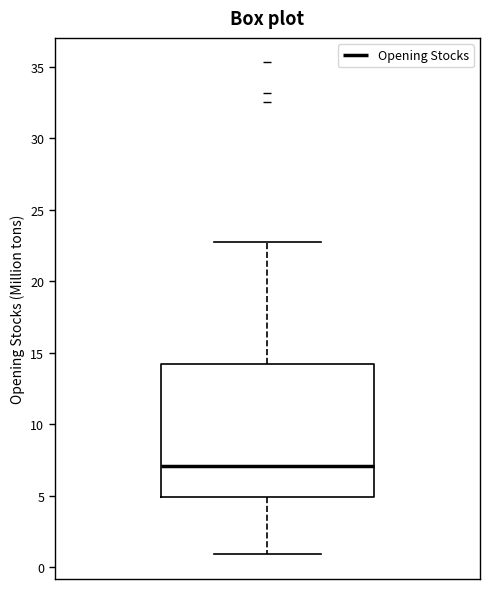

Read this box plot against the y-axis: the position of the median line, the range covered by the box, and the ends of both whiskers. The values are not printed on the chart, so give them approximately, as read against the axis.

median 7.0, box 5.0 to 14.0, whiskers 1.0 to 22.5